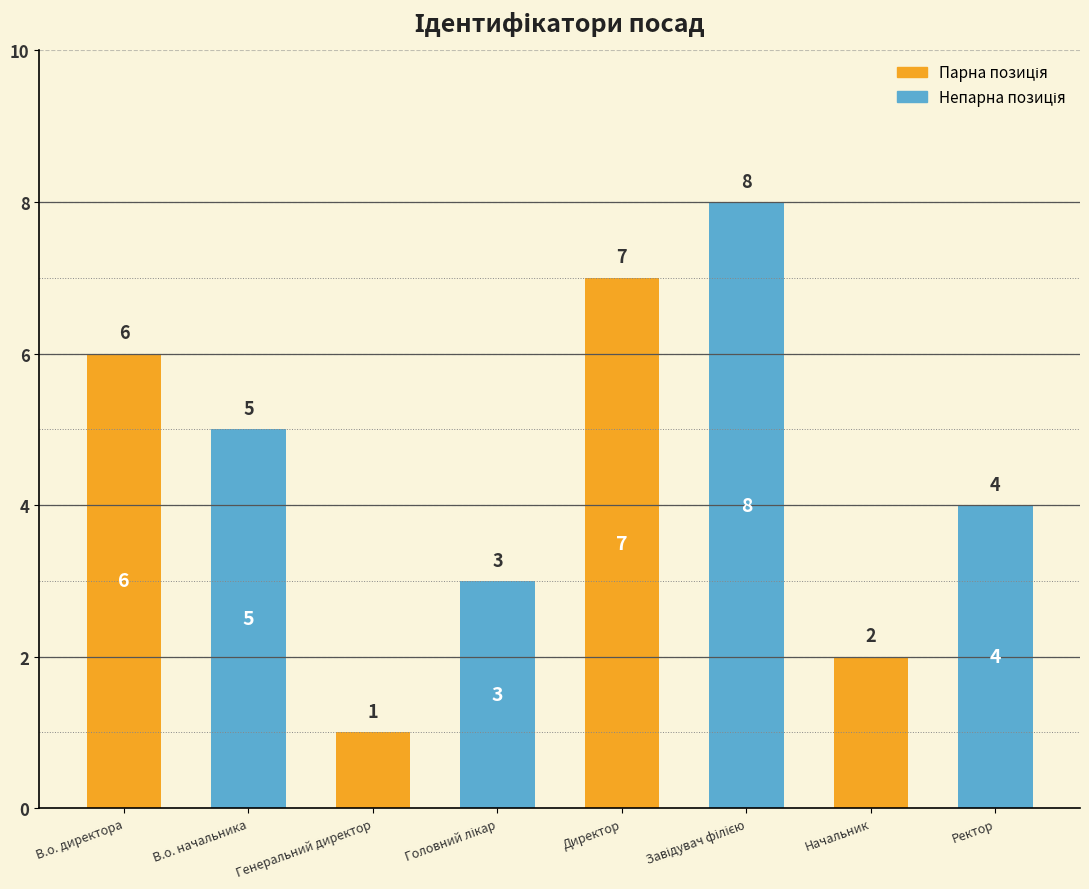

What is the minimum value shown in the chart?

1